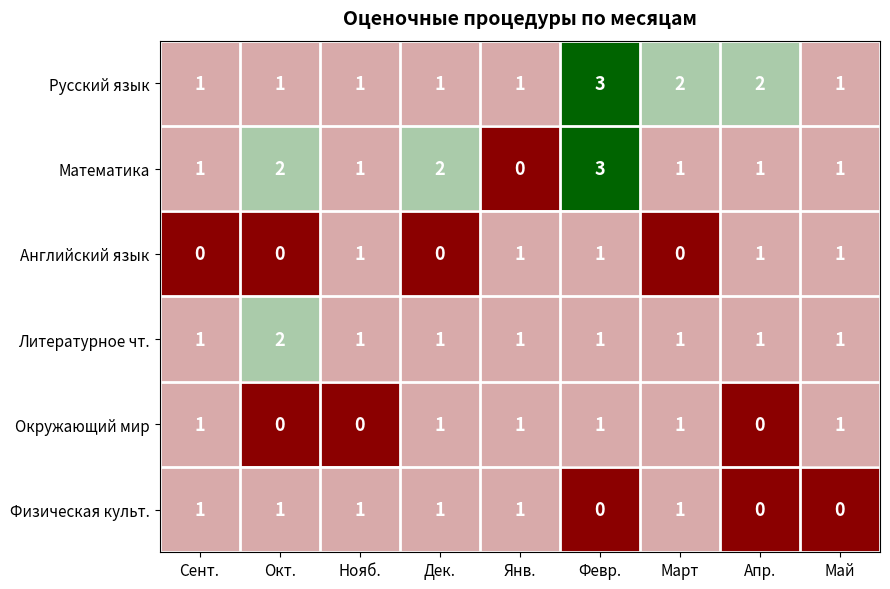

What is the difference between the maximum and minimum values in the Математика series?

3